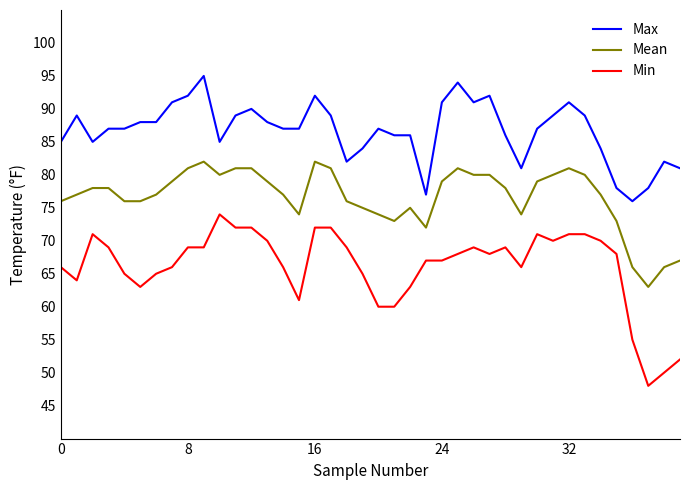

What is the lowest value of the Min series?

48